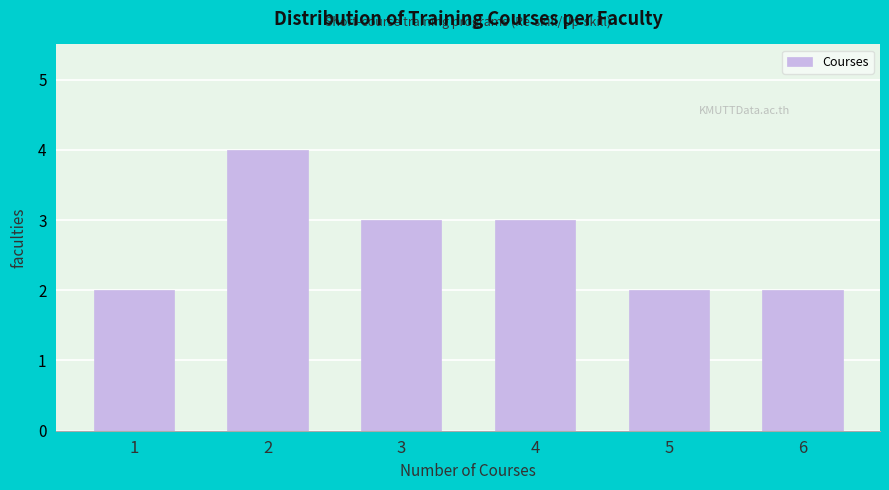

Reading left to right, what are all the values shown in this chart?

2	4	3	3	2	2